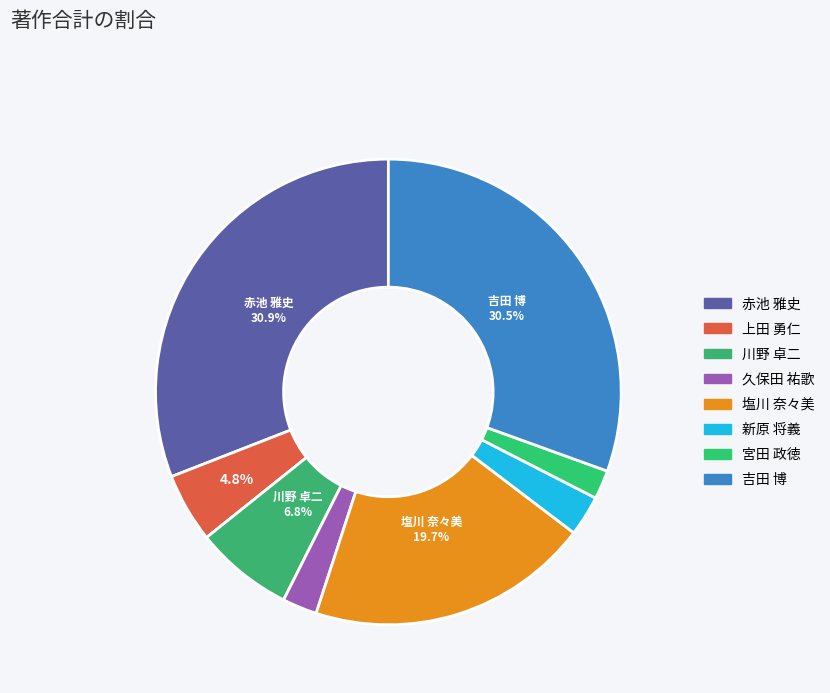

Is it true that 新原 将義 is 12% of the pie?

False